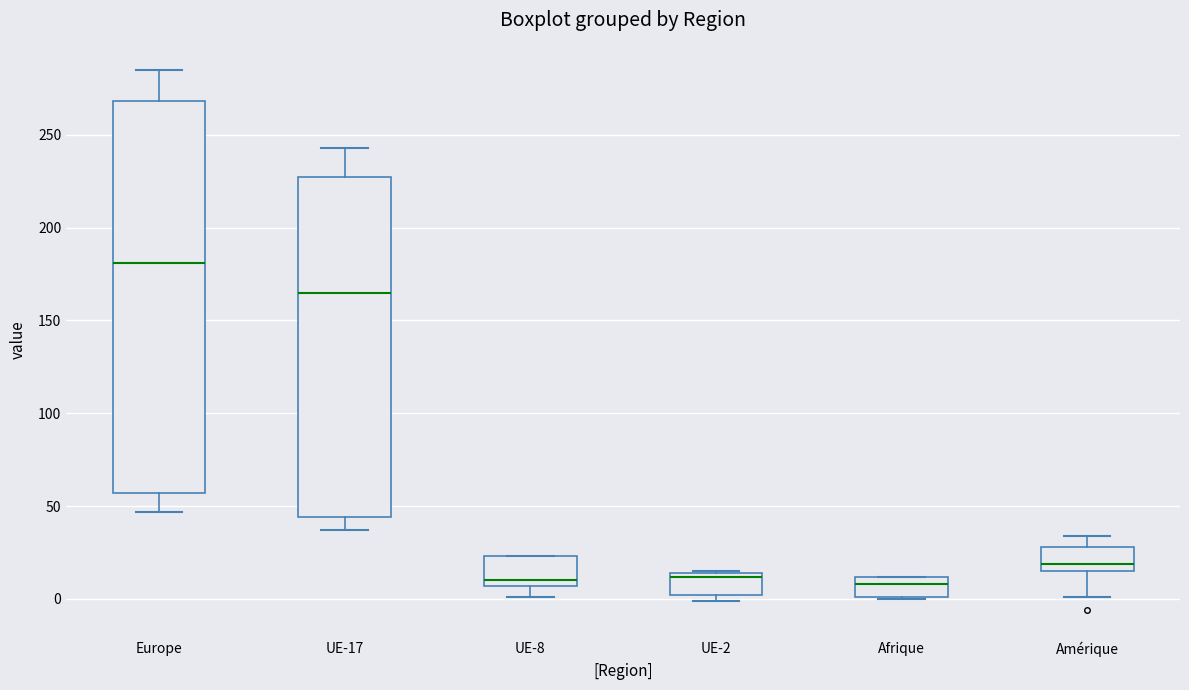

Comparing the boxes themselves (not the whiskers), which one is the tallest?

Europe